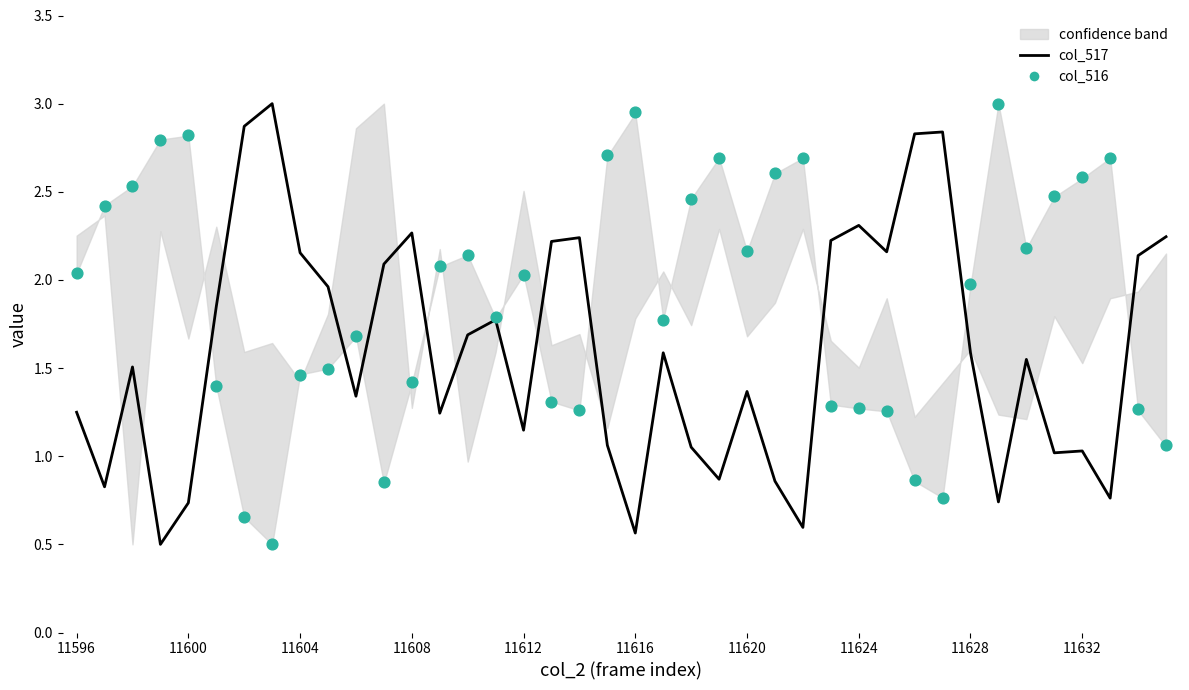

What are all the series names shown in the legend?

col_517, col_516